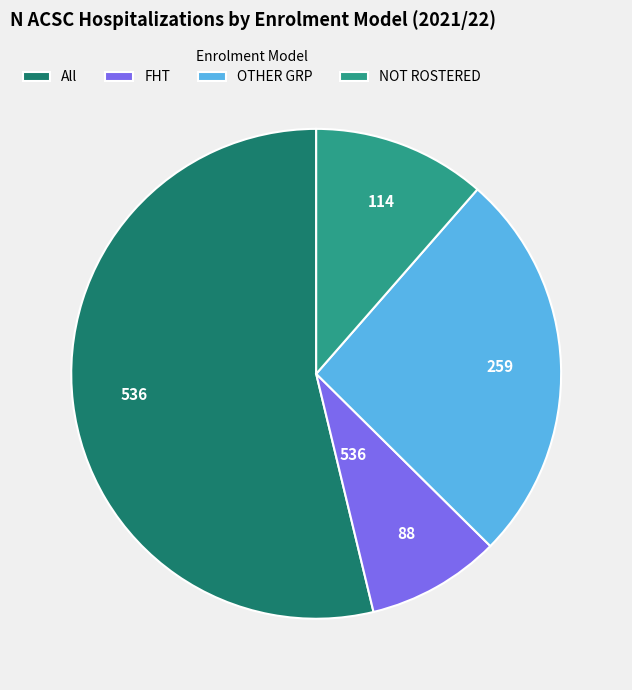

Combined, do FHT and All account for over 50%?

Yes